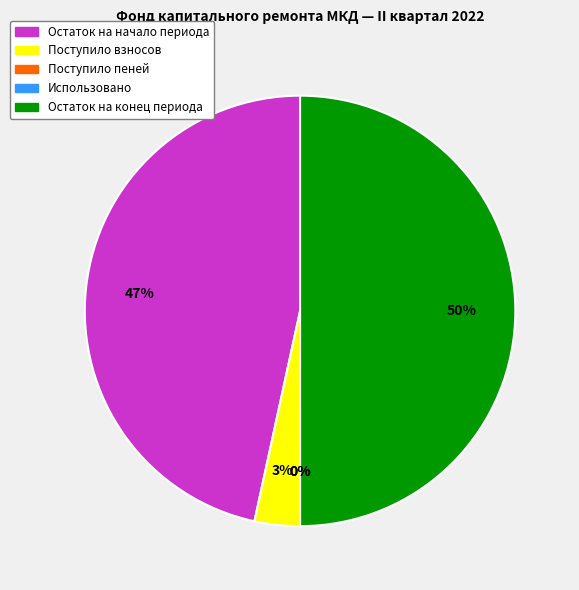

What percentage is the Поступило взносов slice, to the nearest percent?

3%